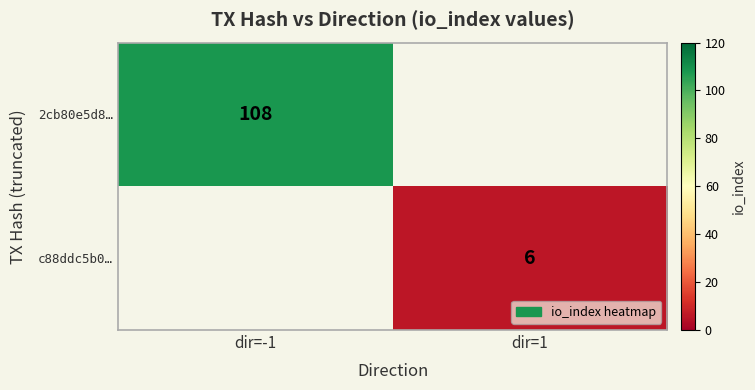

The value of 2cb80e5d8… at dir=-1 is 32. True or false?

False